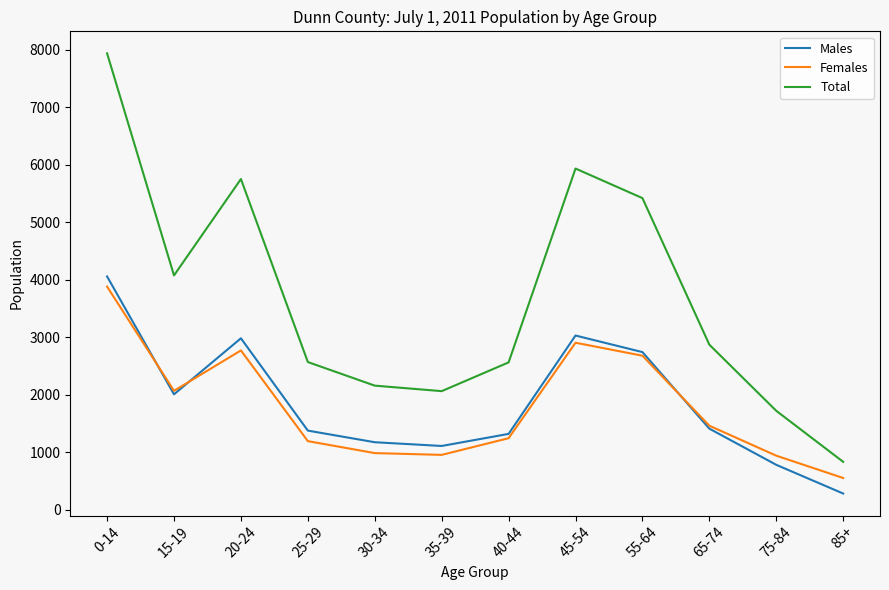

What is the total value across all series at 40-44?

5122